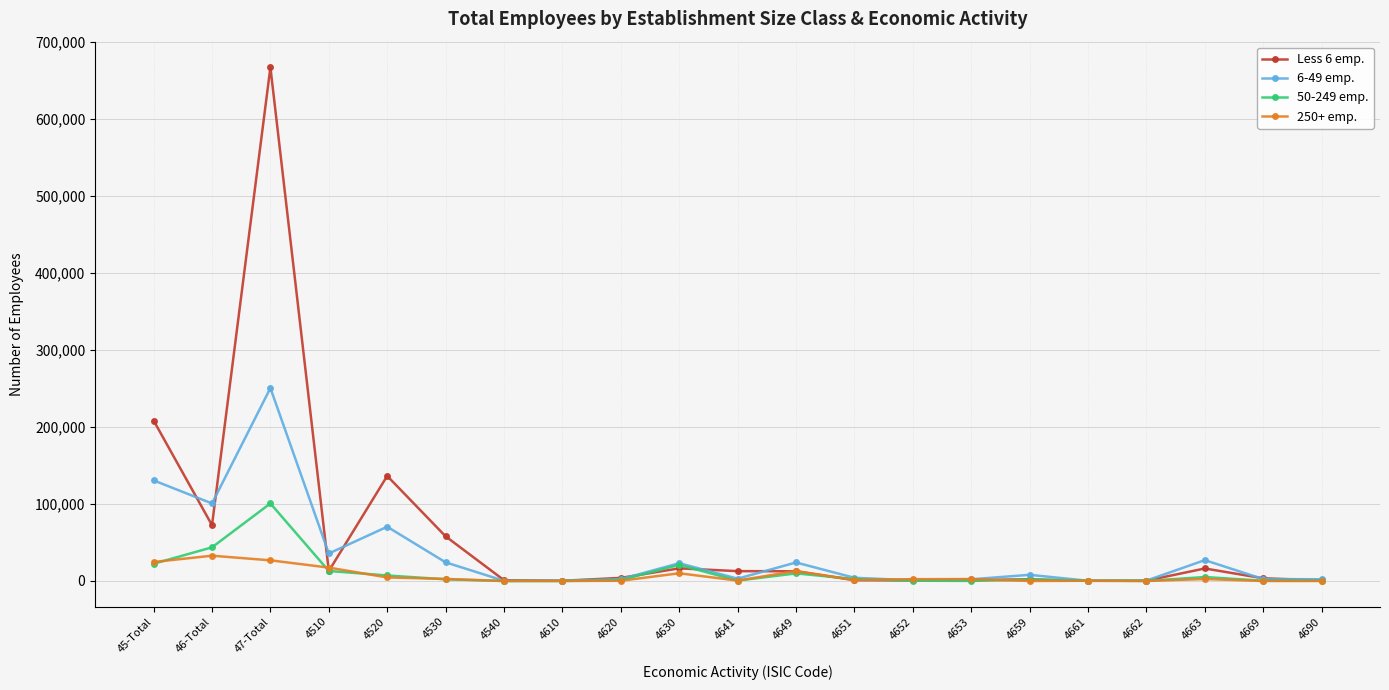

At which category is the sum across all series the highest?

47-Total